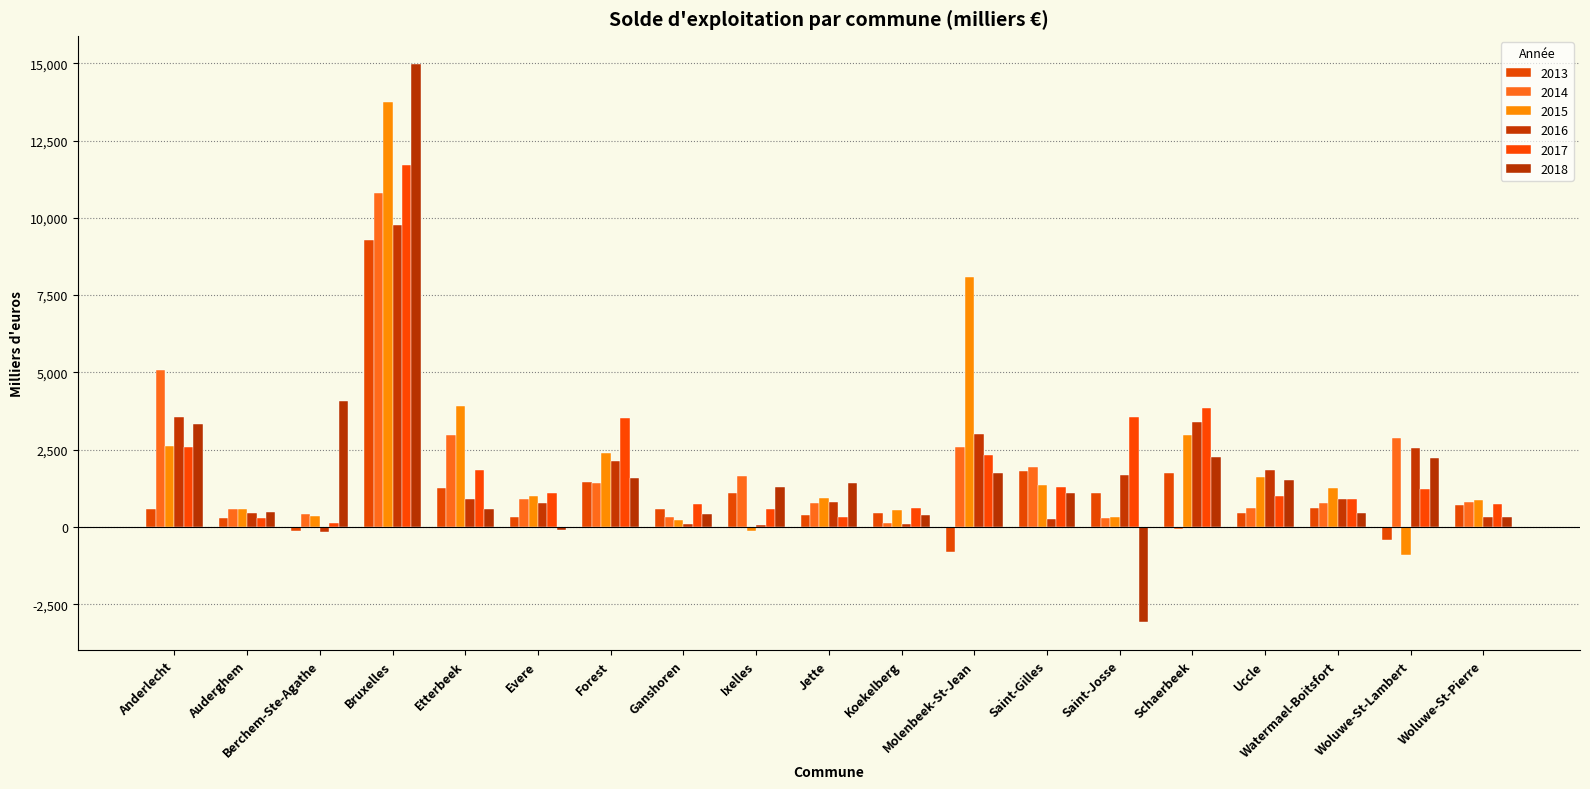

Rank the categories by 2015 value from lowest to highest.

Woluwe-St-Lambert, Ixelles, Ganshoren, Saint-Josse, Berchem-Ste-Agathe, Koekelberg, Auderghem, Woluwe-St-Pierre, Jette, Evere, Watermael-Boitsfort, Saint-Gilles, Uccle, Forest, Anderlecht, Schaerbeek, Etterbeek, Molenbeek-St-Jean, Bruxelles